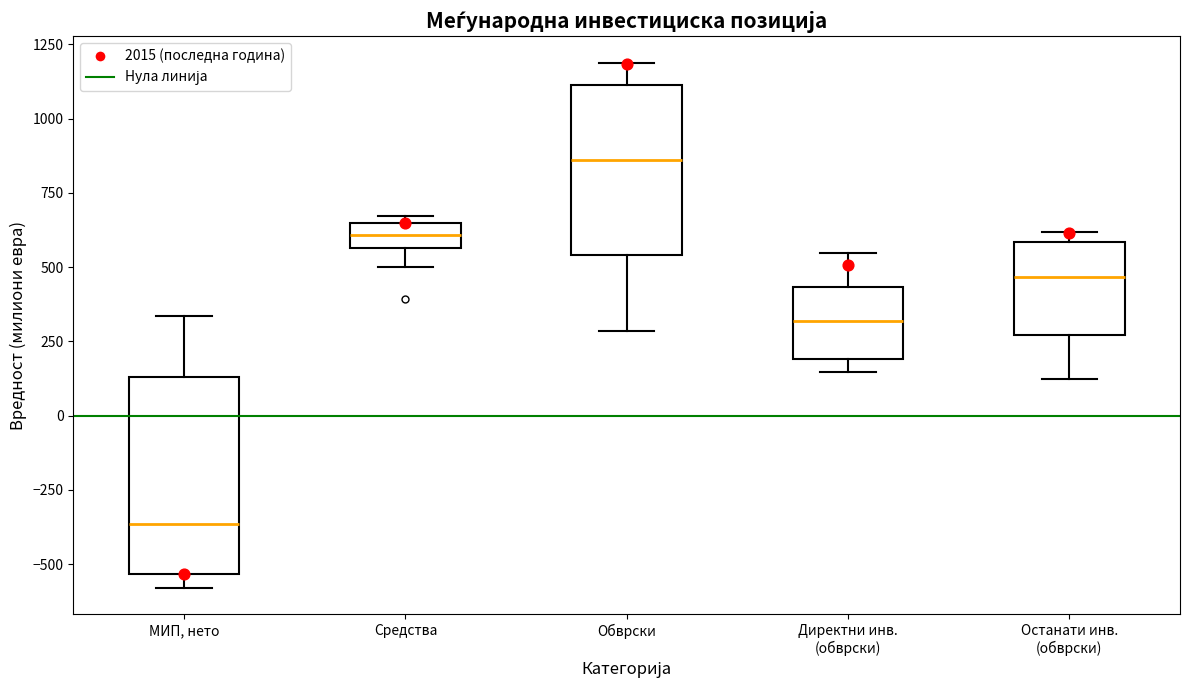

Reading left to right, transcribe this box plot: for each box, give where its median line is, the range the box spans, and where its two whiskers end, as read against the y-axis. The values are not printed on the chart, so give them approximately, as read against the axis.

МИП, нето: median -350, box -550 to 150, whiskers -600 to 350
Средства: median 600, box 550 to 650, whiskers 500 to 650 (just above the box's upper edge)
Обврски: median 850, box 550 to 1100, whiskers 300 to 1200
Директни инв. (обврски): median 300, box 200 to 450, whiskers 150 to 550
Останати инв. (обврски): median 450, box 250 to 600, whiskers 100 to 600 (just above the box's upper edge)